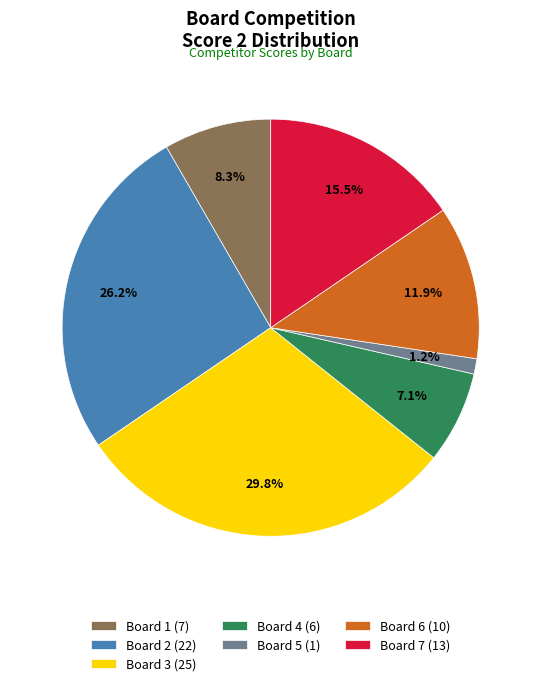

Which category has the biggest portion of the pie?

Board 3